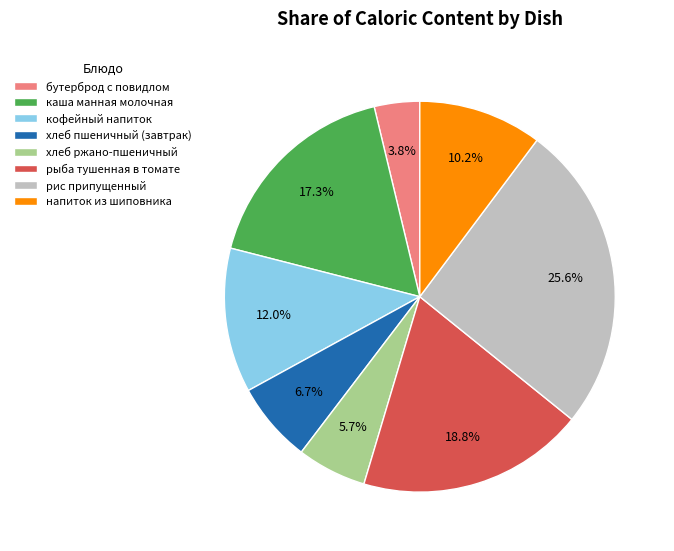

Approximately how many times larger is the value at рис припущенный compared to хлеб пшеничный (завтрак)?

3.8